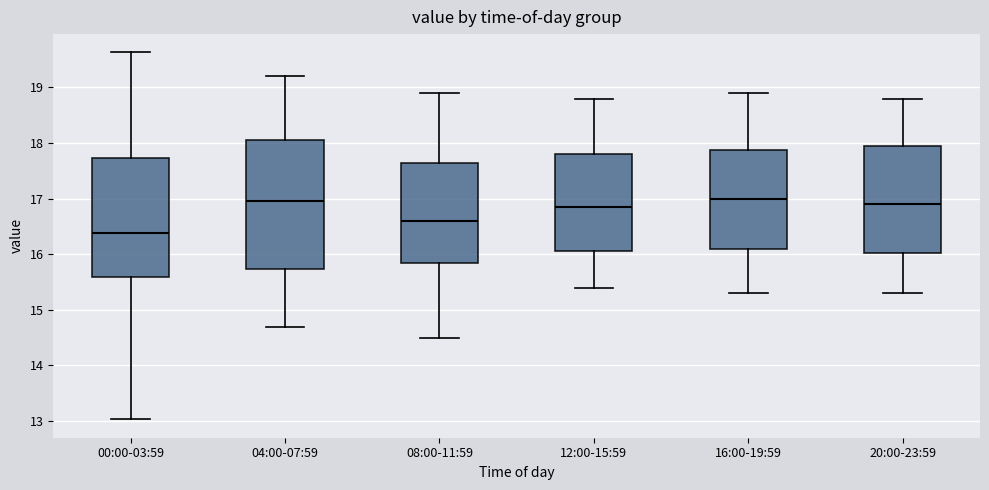

Which box is the tallest, from its lower edge to its upper edge?

04:00-07:59